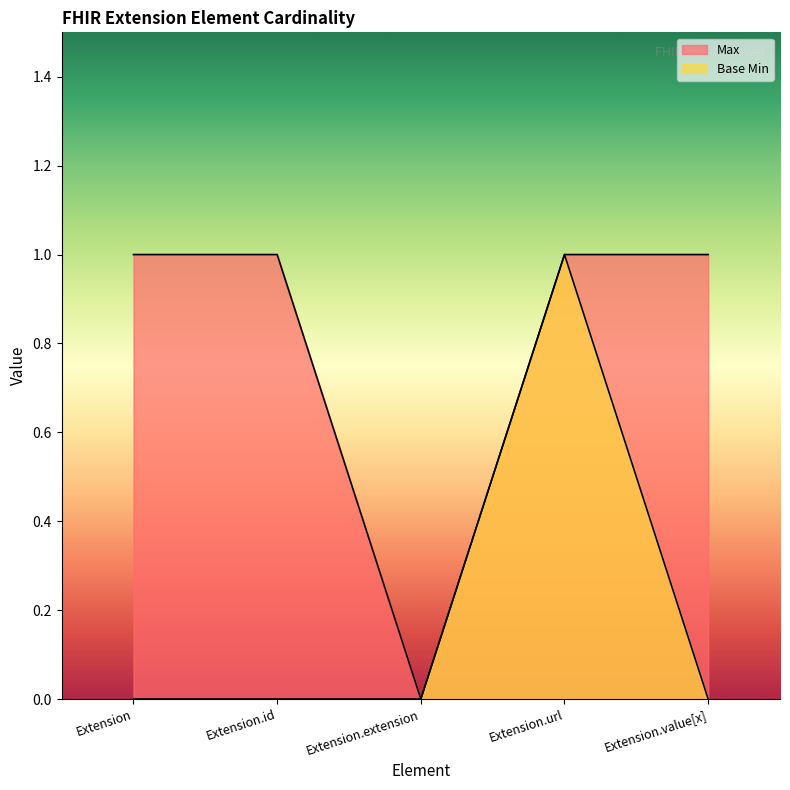

What position from the right is Extension.id?

4